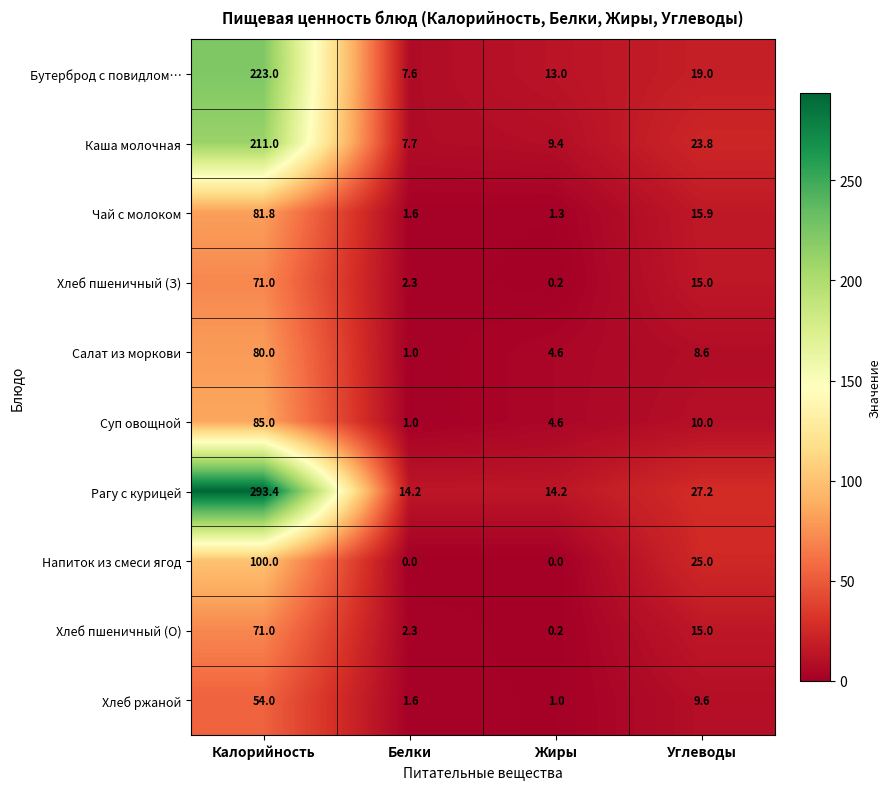

The value of Каша молочная at Калорийность is 134.2. True or false?

False